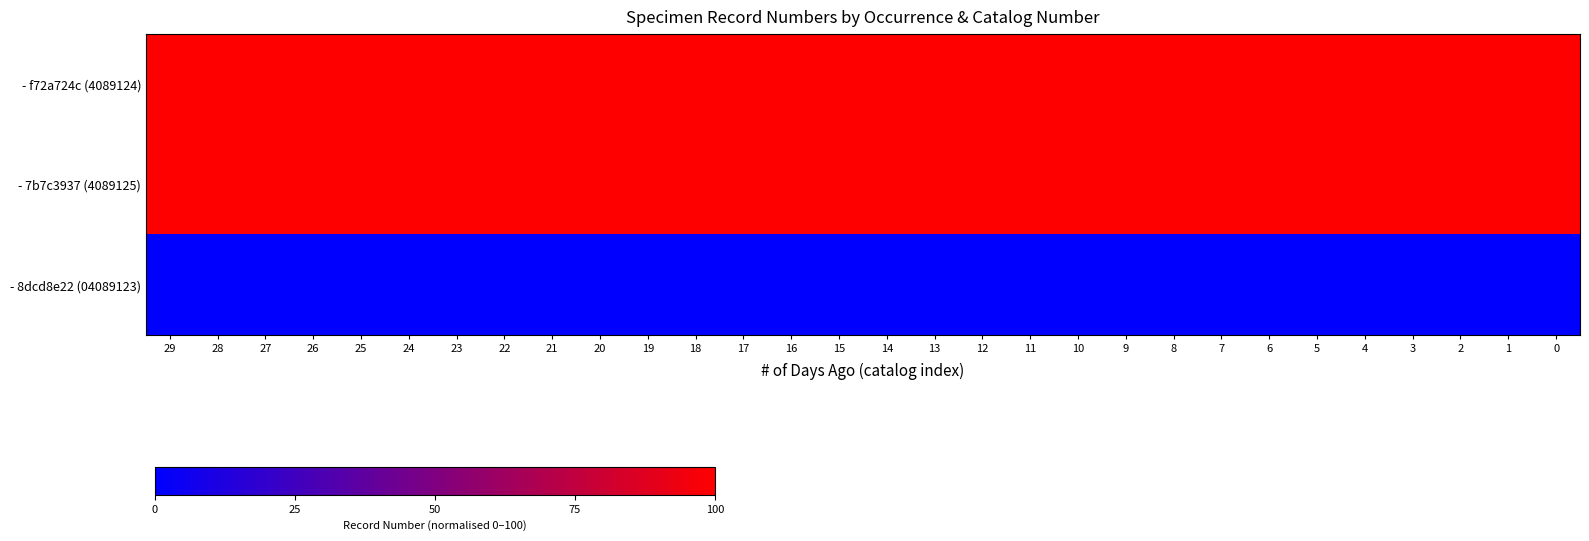

Between 6 and 13, which is larger?

6